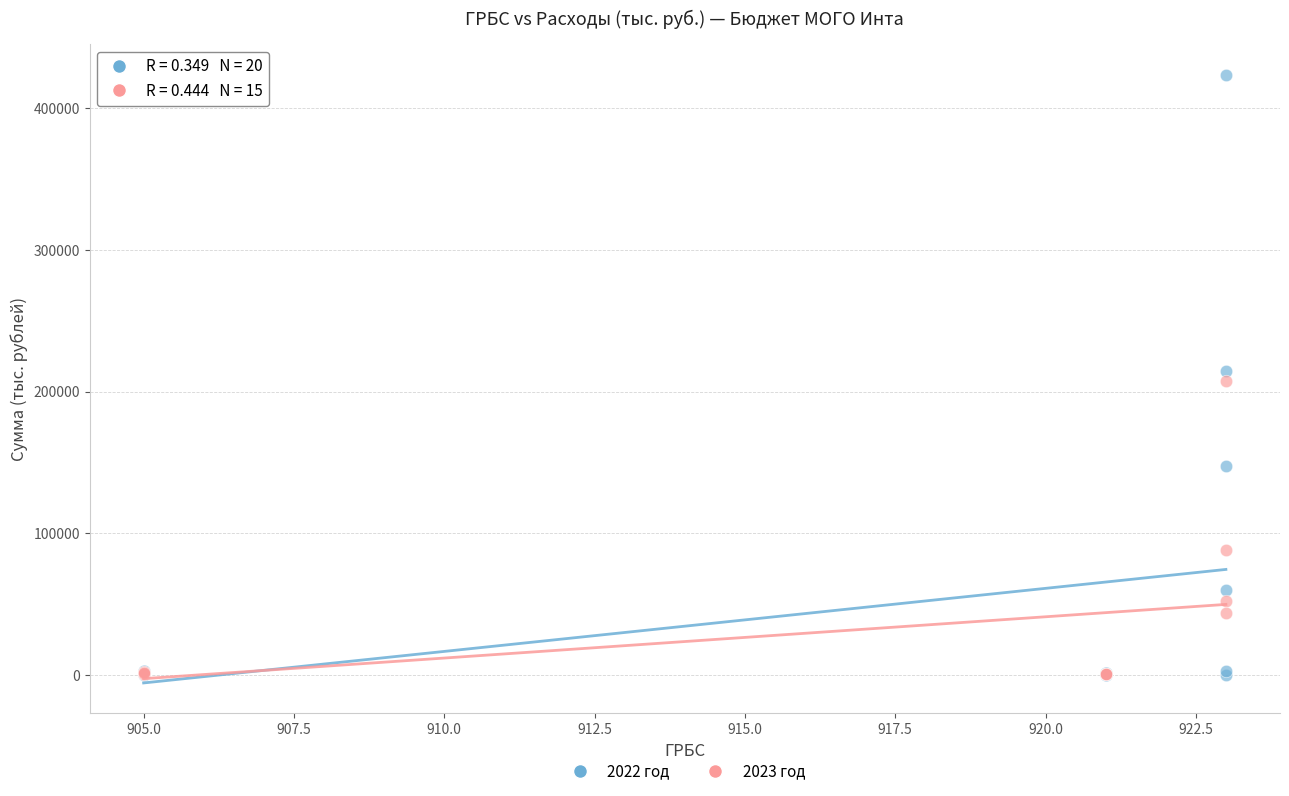

Which series has the largest Y range (max minus min)?

2022 год